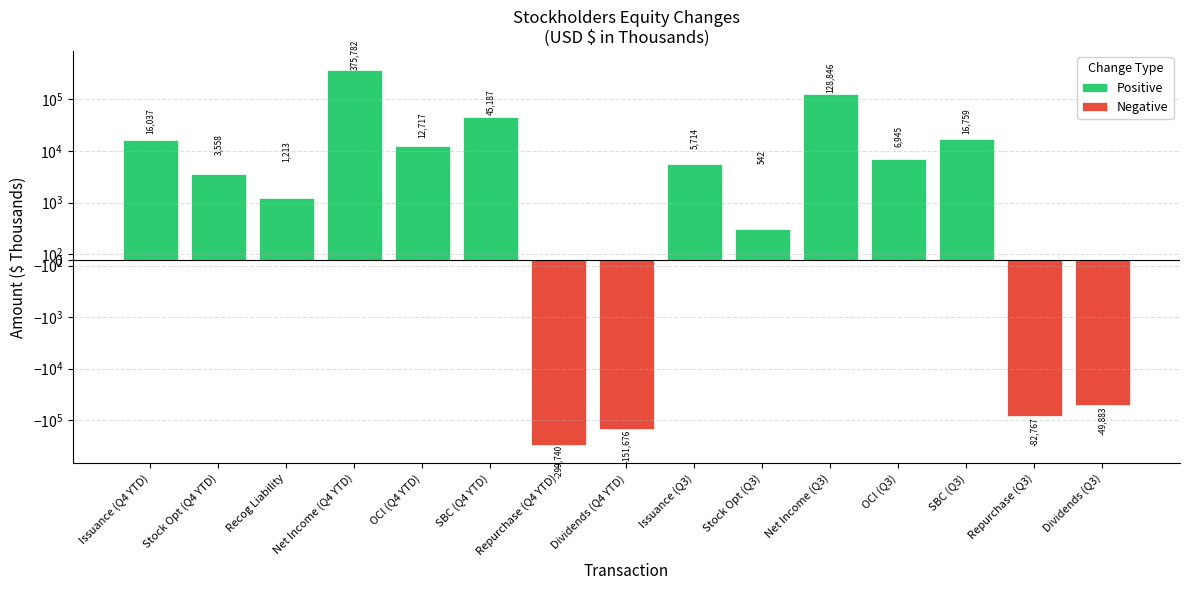

How many bars are there in each group?

2